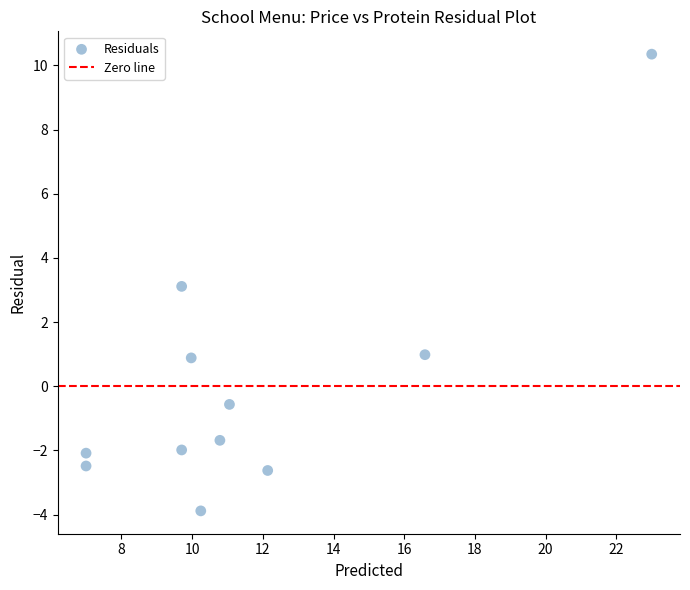

What is the range of Y values (max minus min)?

14.2